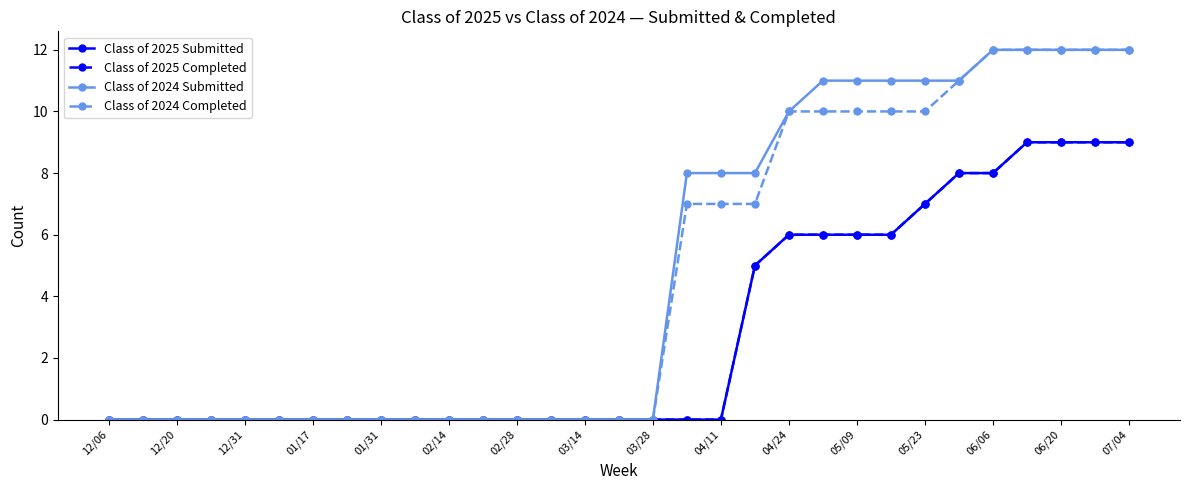

At which label does Class of 2024 Submitted reach its minimum?

12/06